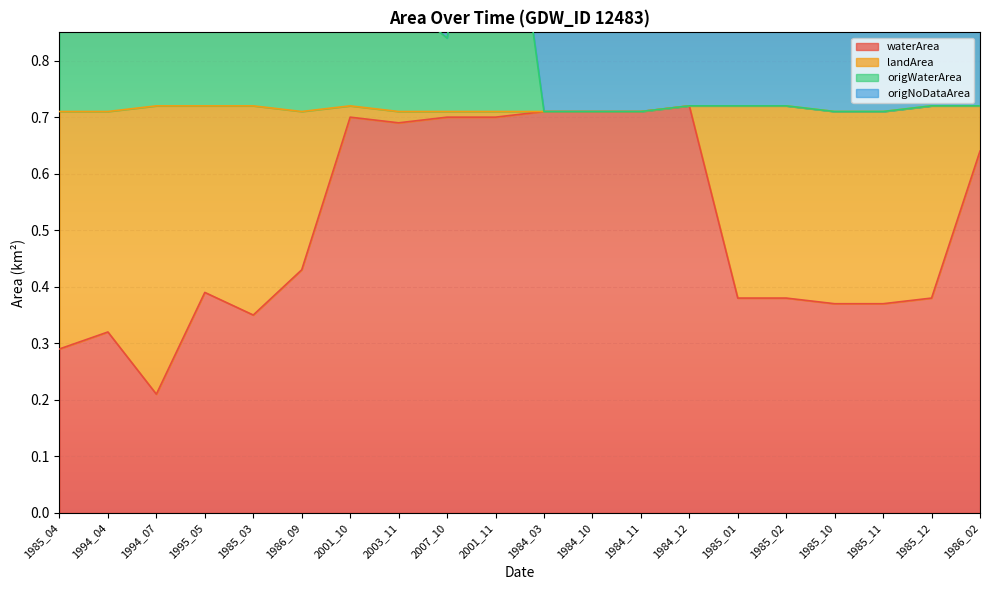

Where is waterArea nearest to the value 0?

1994_07